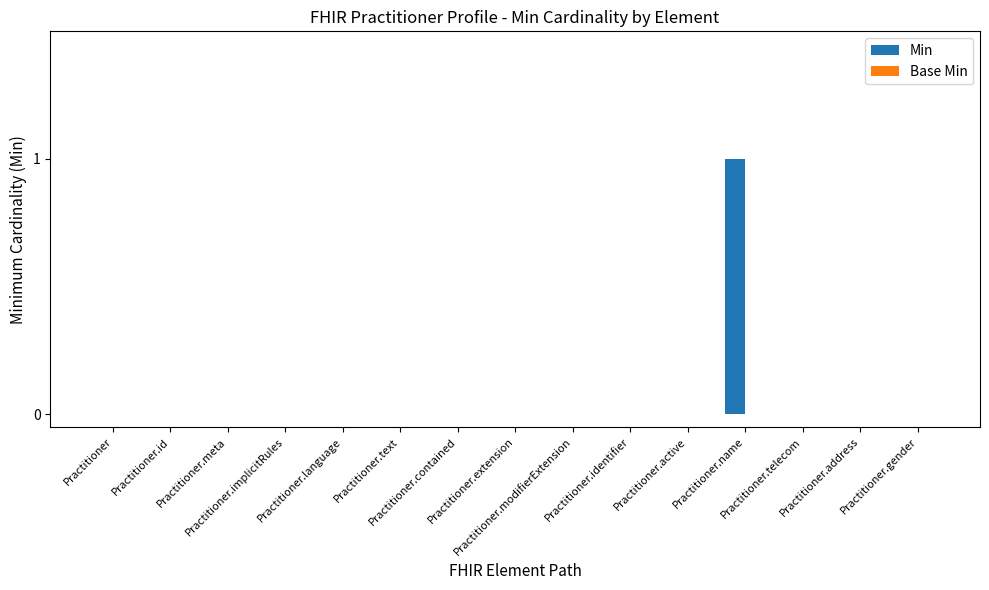

Count the number of categories in the chart.

15